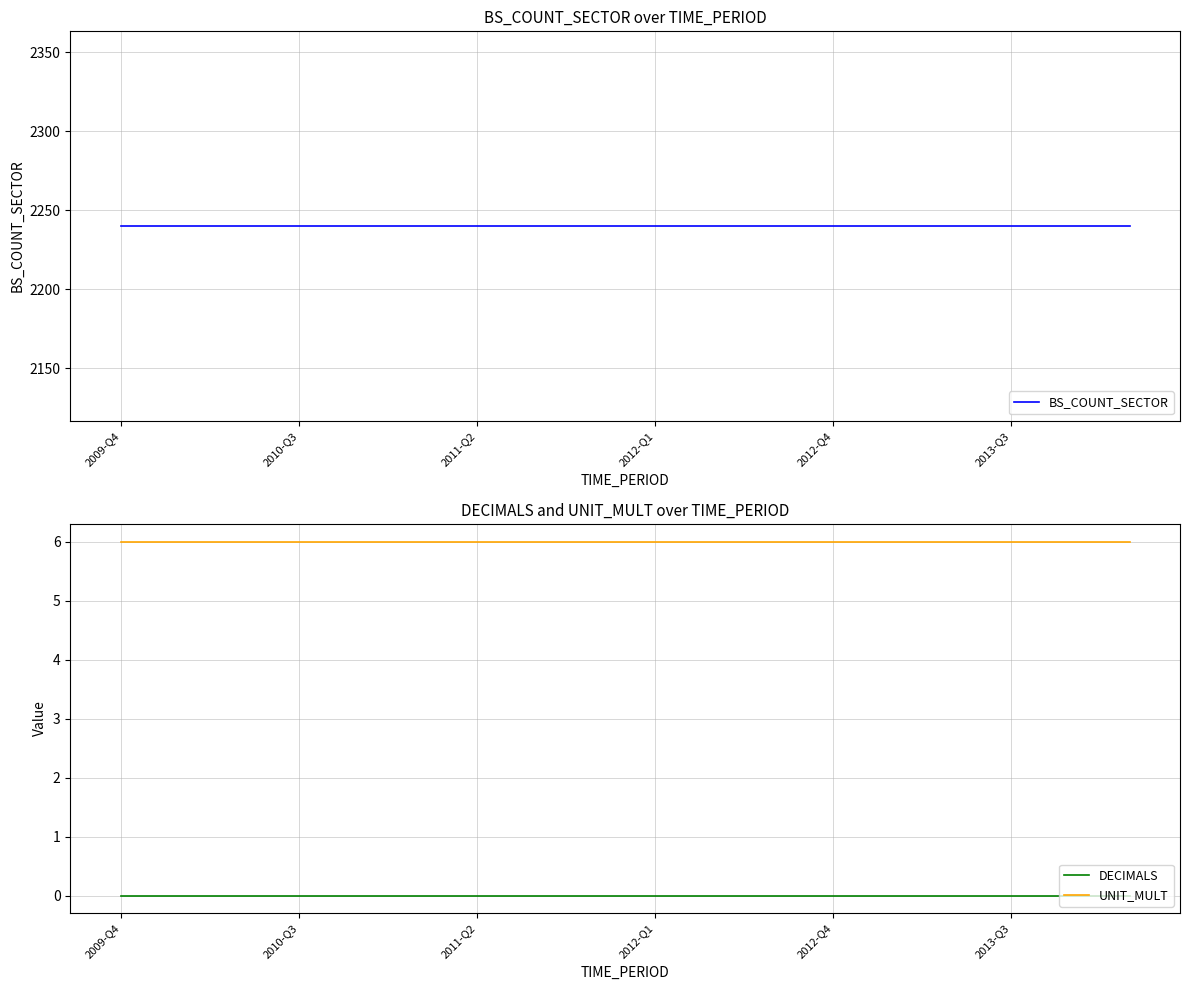

What is the greatest value displayed?

2240